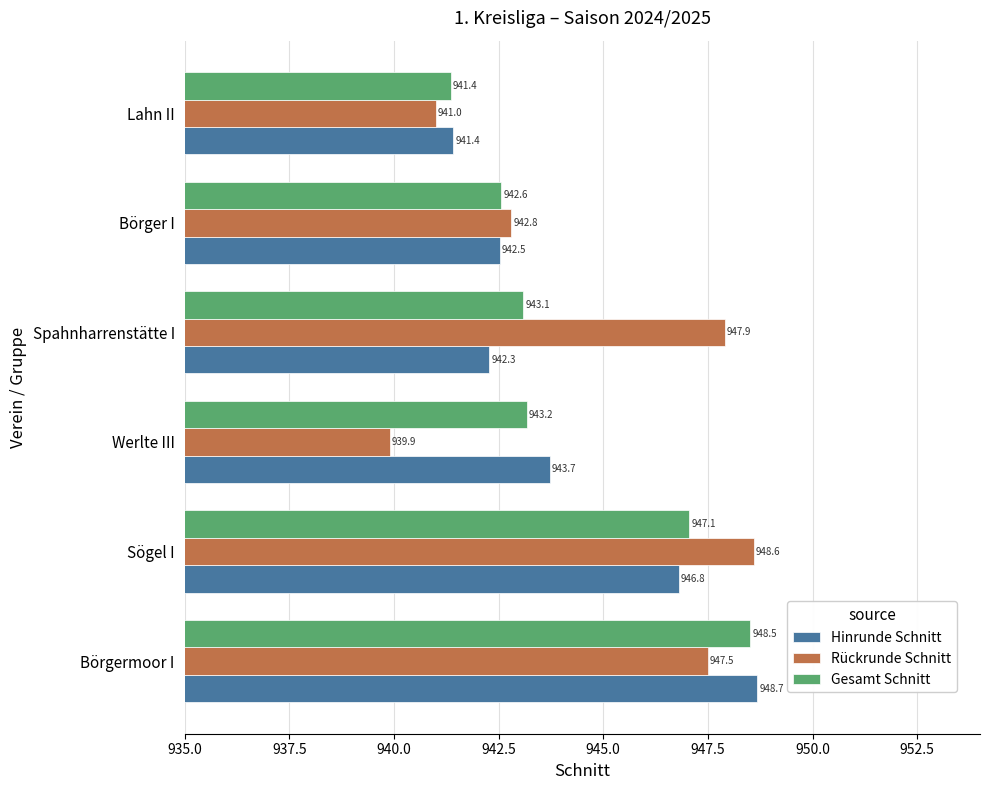

At how many categories does at least one series exceed 945?

3